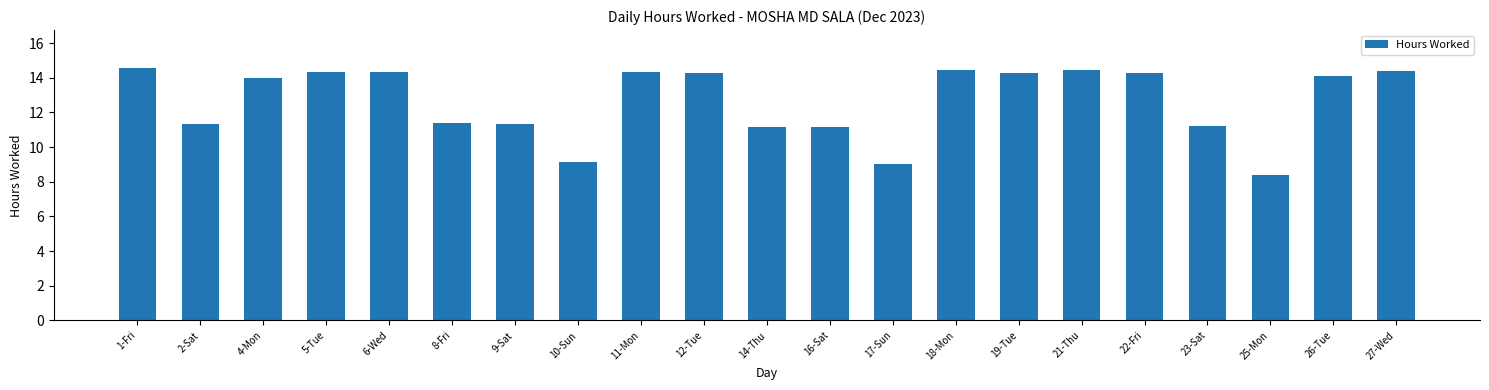

What is the greatest value displayed?

14.6